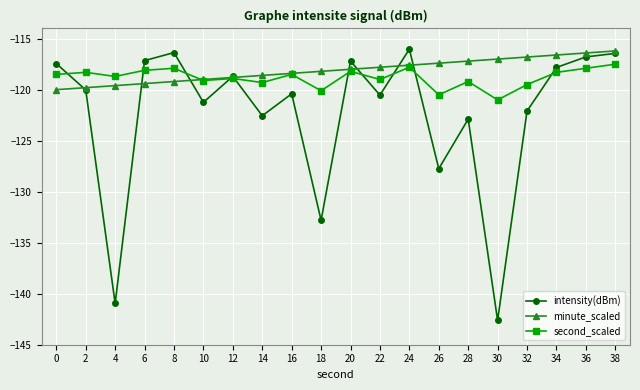

After their last crossing, which series has the higher values: second_scaled or minute_scaled?

minute_scaled